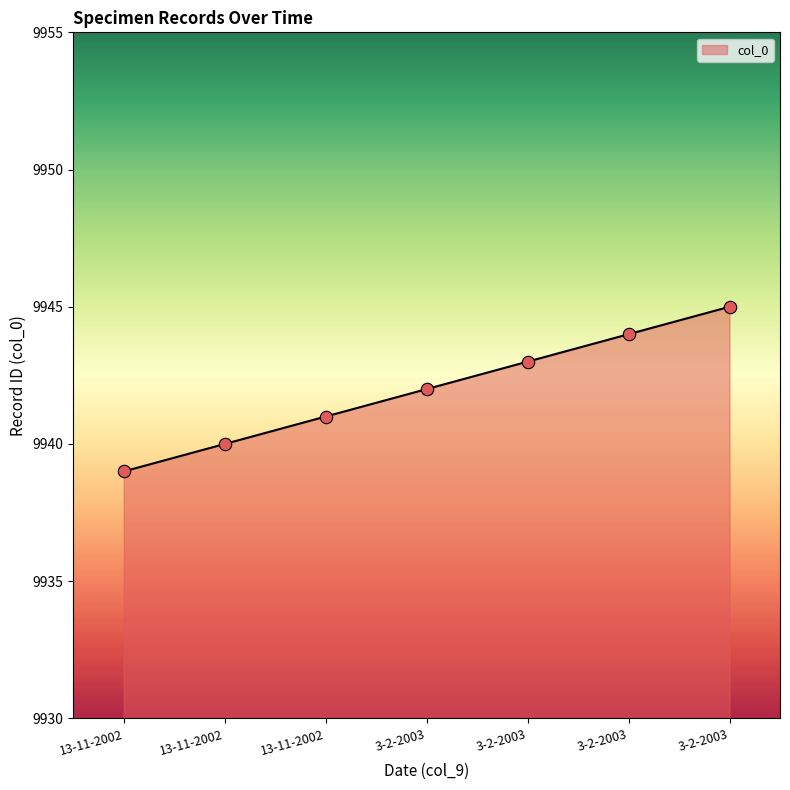

What is the change in value from 13-11-2002 to 3-2-2003?

+2